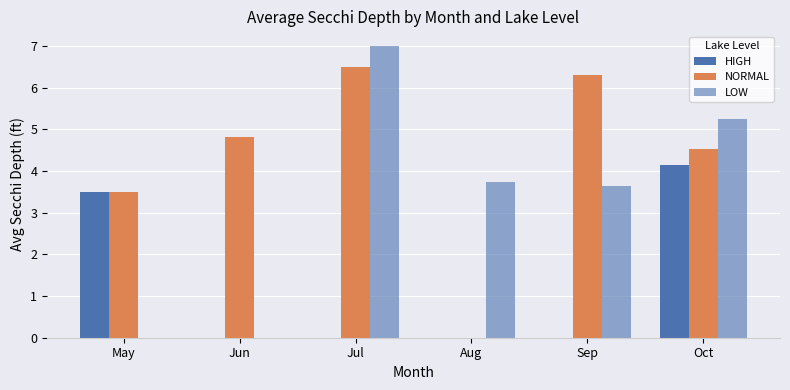

List the series in order of their overall mean, highest first.

NORMAL, LOW, HIGH